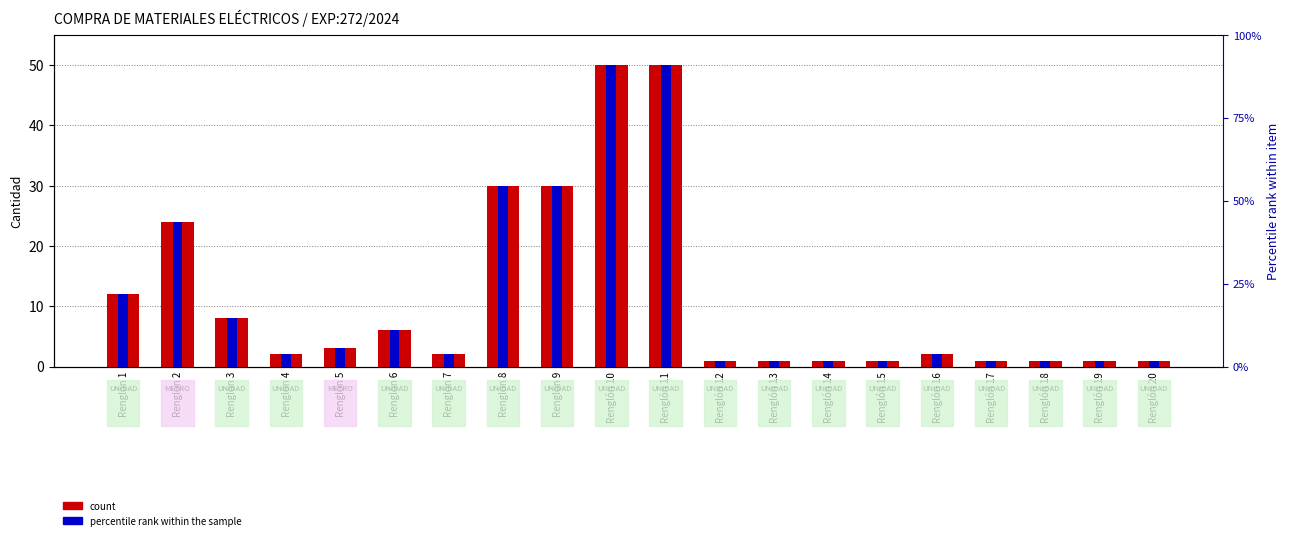

What is the lowest value of the count series?

1